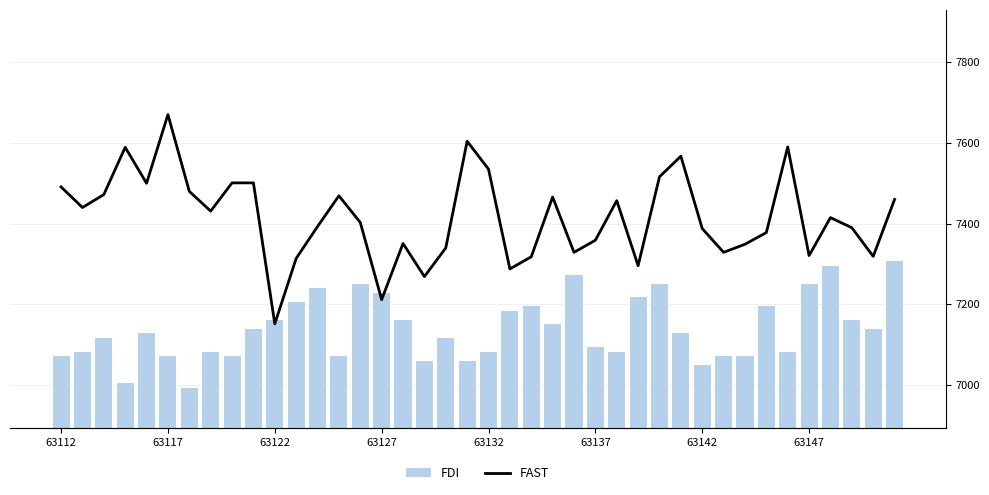

What is the average value of the FDI series?

22